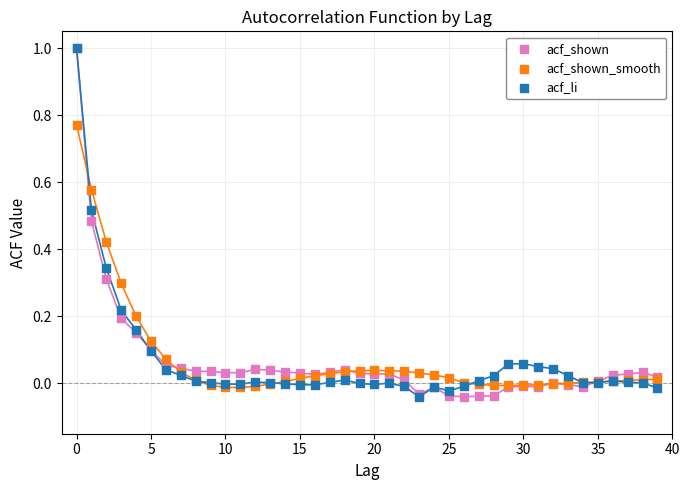

What are all the series names shown in the legend?

acf_shown, acf_shown_smooth, acf_li